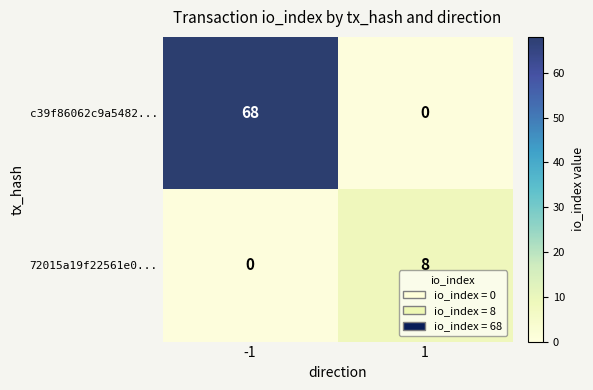

The value of c39f86062c9a5482... at 1 is 28. True or false?

False